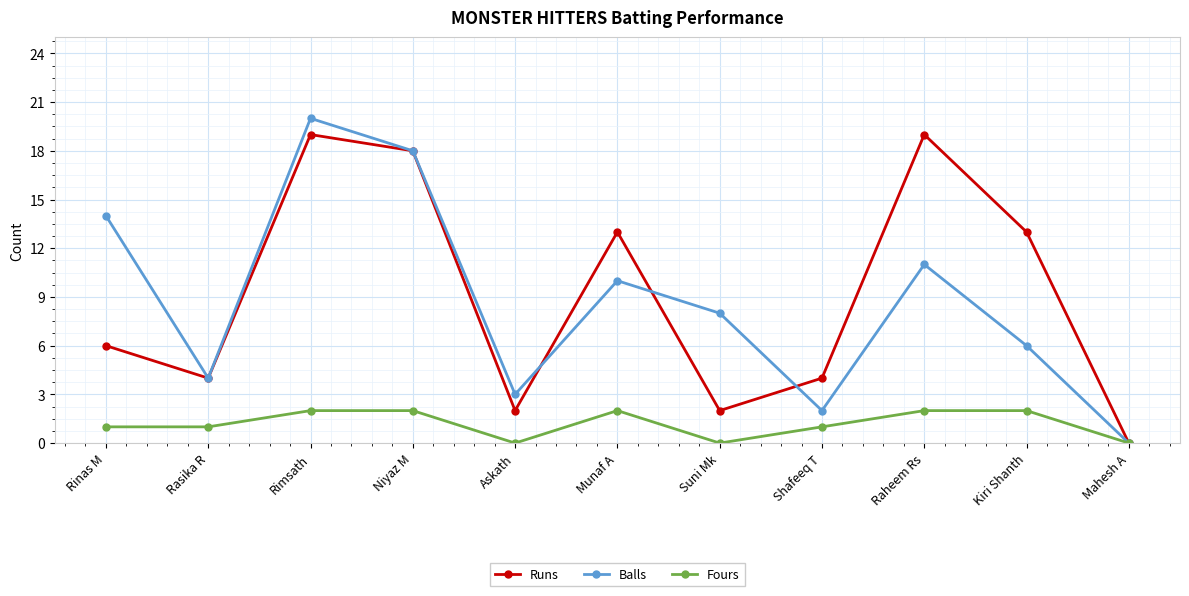

Read the Fours value at Niyaz M.

2